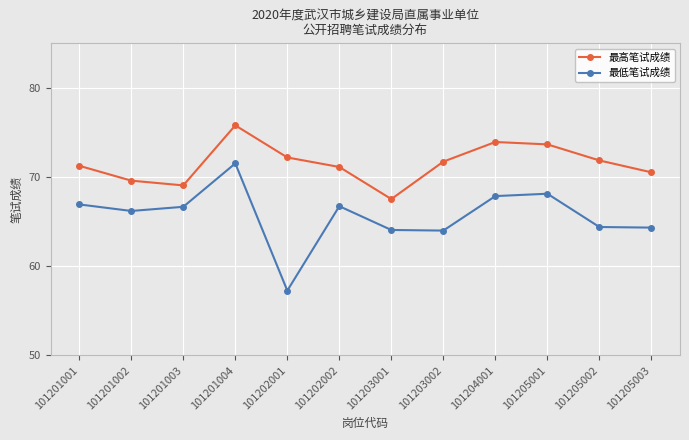

What is the difference between the maximum and minimum values in the 最高笔试成绩 series?

8.3